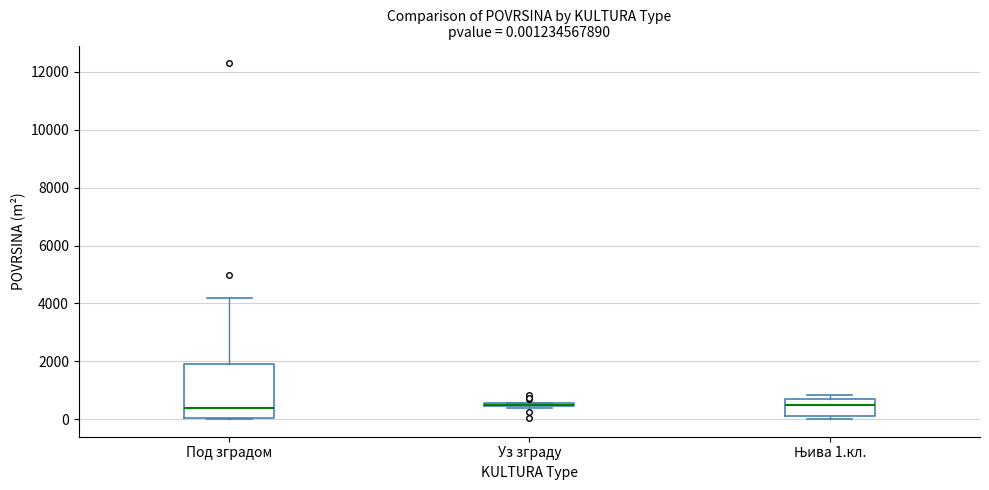

Comparing the boxes themselves (not the whiskers), which one is the tallest?

Под зградом